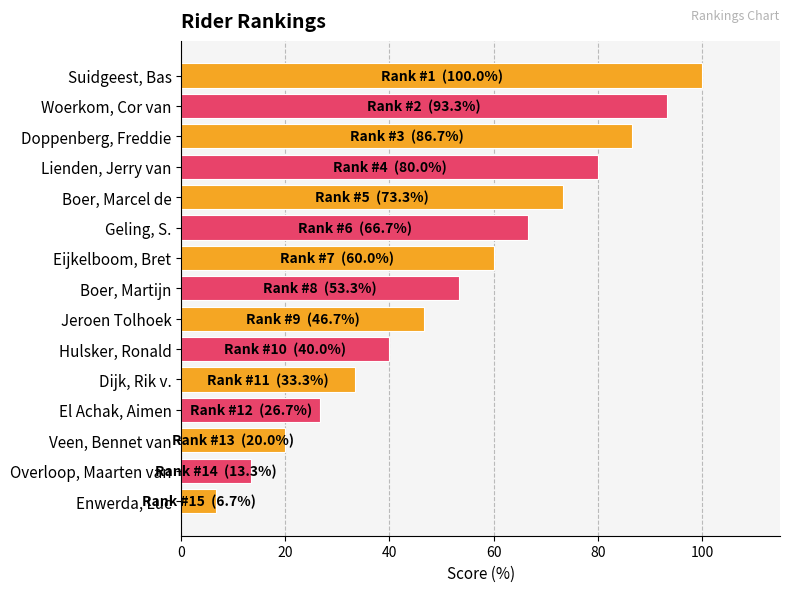

What is the change in value from Jeroen Tolhoek to Veen, Bennet van?

-26.7